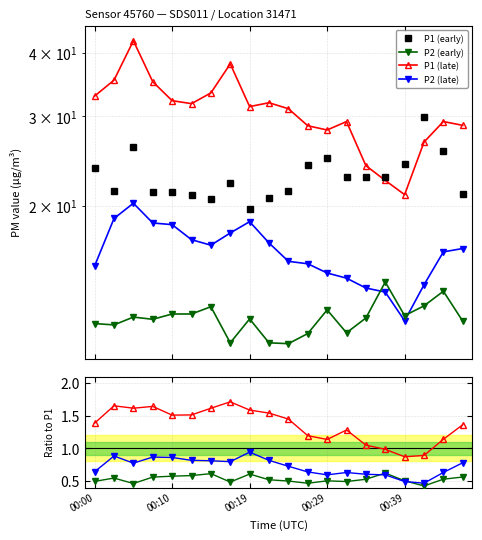

How many lines are shown in the chart?

4